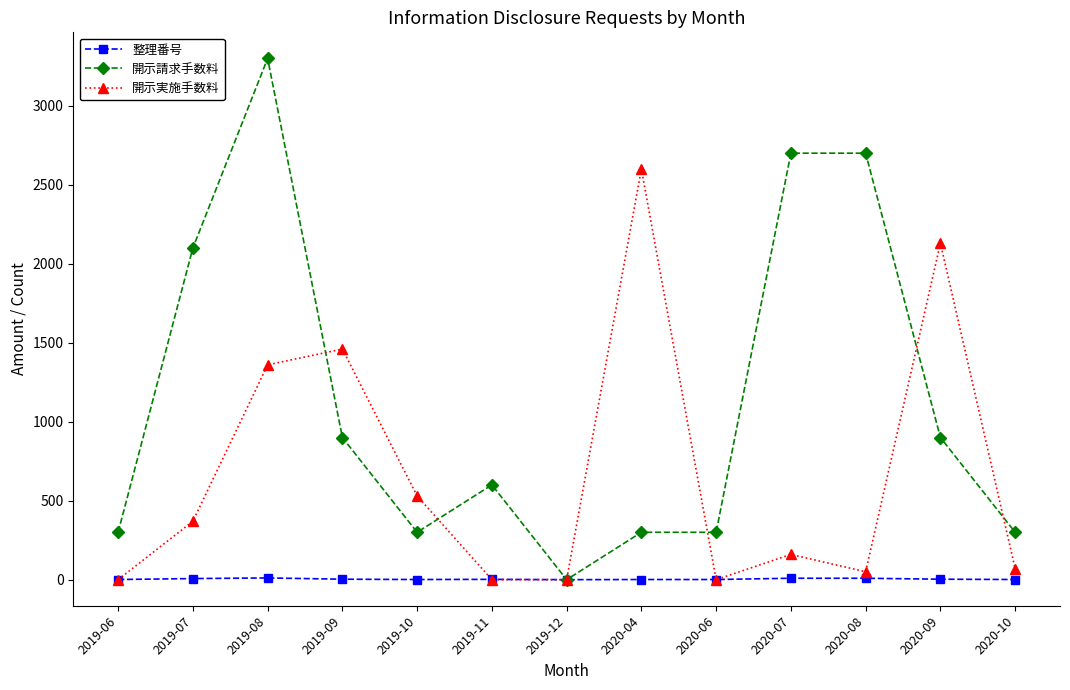

The value of 開示請求手数料 at 2019-08 is 3300. True or false?

True